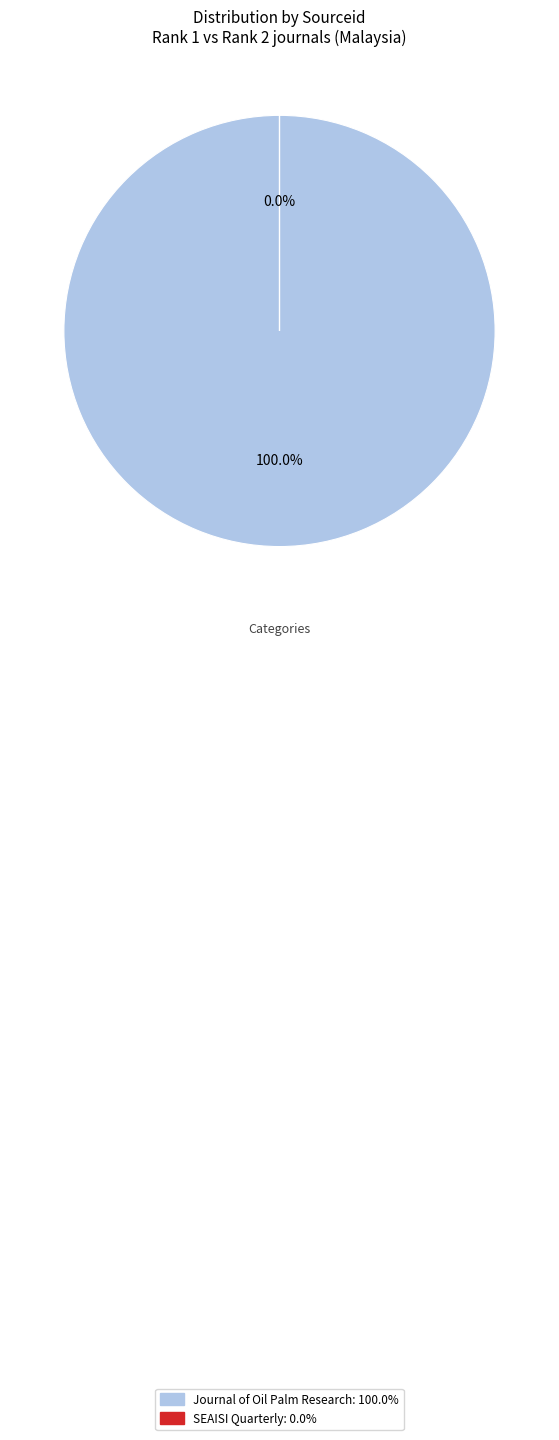

Rank the categories by value from lowest to highest.

SEAISI Quarterly, Journal of Oil Palm Research